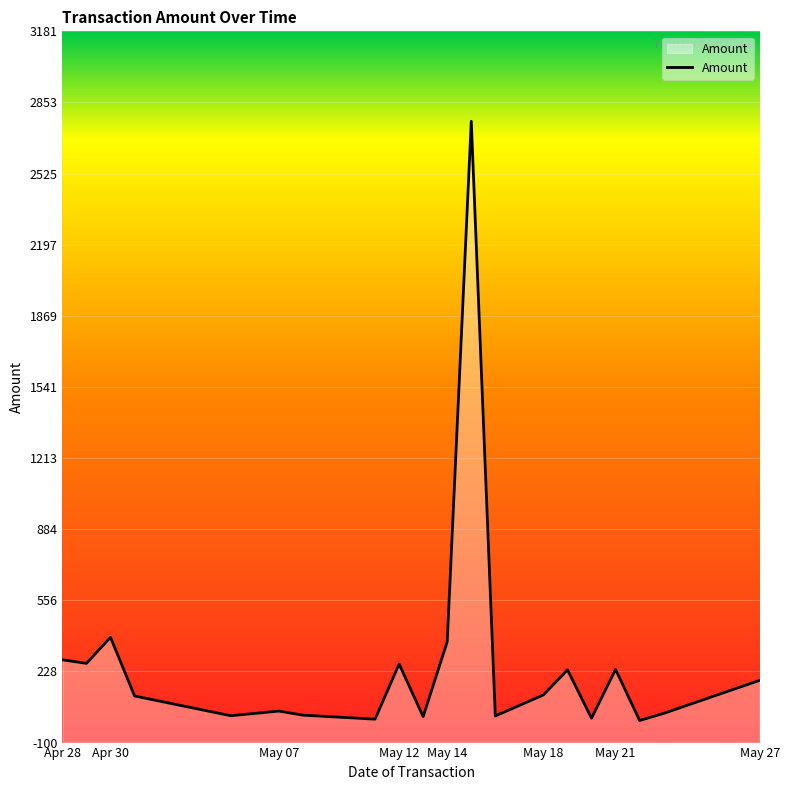

What is the average value?

271.0